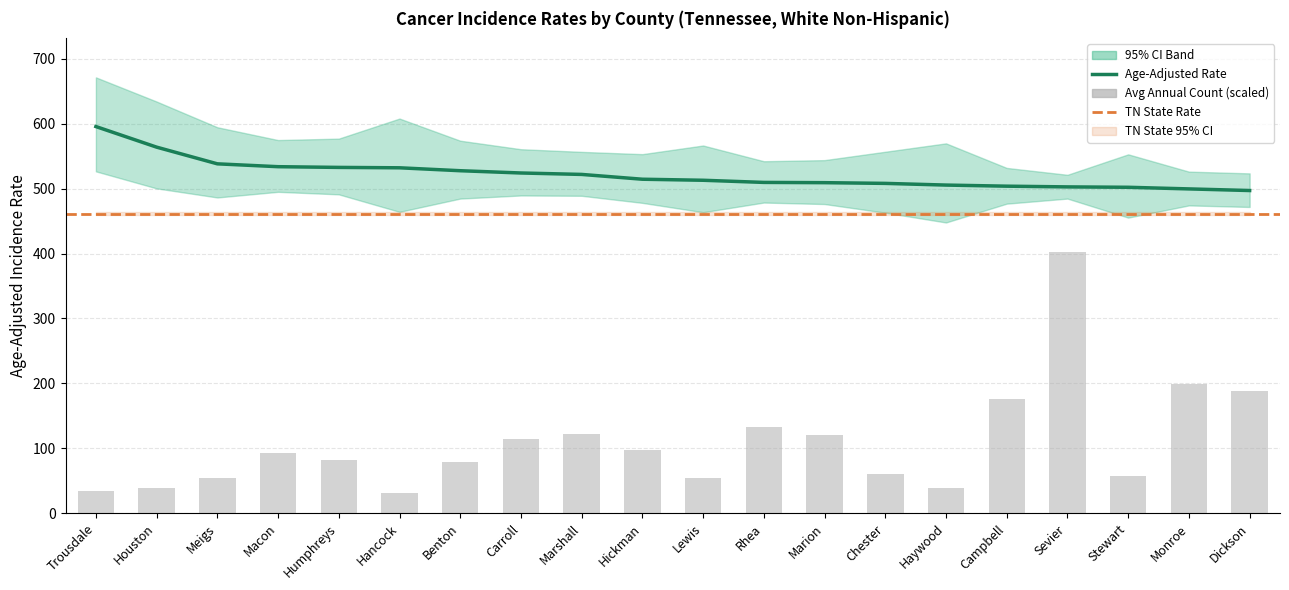

How many values in the Avg Annual Count series exceed 92?

10